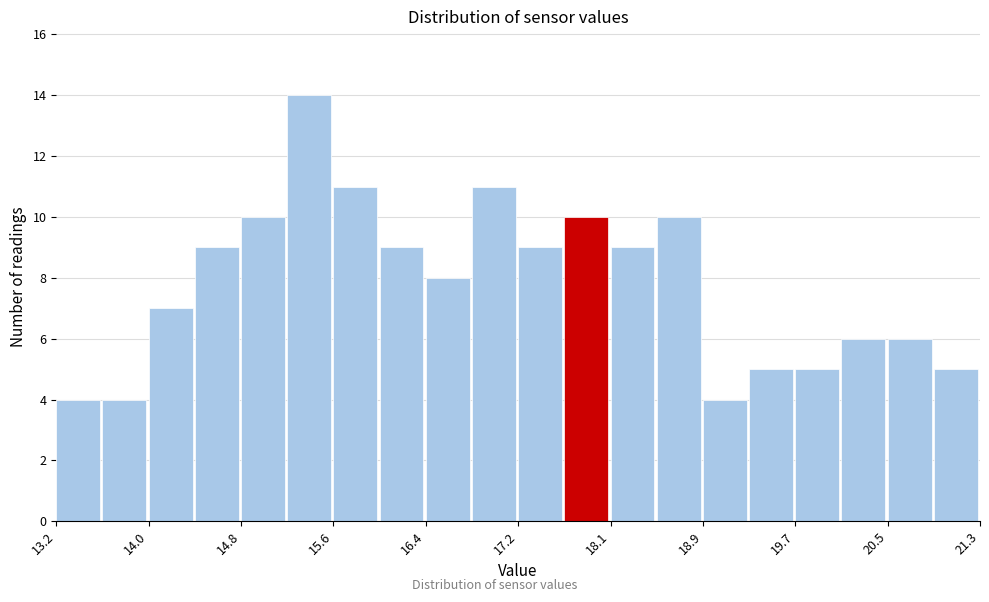

Reading left to right, list every bar in this chart as the range it spans on the x-axis followed by its height. Neither the bar edges nor the heights are printed on the chart, so give them approximately, as read against the axes.

13.2 to 13.6: 4
13.6 to 14.0: 4
14.0 to 14.4: 7
14.4 to 14.8: 9
14.8 to 15.2: 10
15.2 to 15.6: 14
15.6 to 16.0: 11
16.0 to 16.4: 9
16.4 to 16.8: 8
16.8 to 17.3: 11
17.3 to 17.7: 9
17.7 to 18.1: 10
18.1 to 18.5: 9
18.5 to 18.9: 10
18.9 to 19.3: 4
19.3 to 19.7: 5
19.7 to 20.1: 5
20.1 to 20.5: 6
20.5 to 20.9: 6
20.9 to 21.3: 5